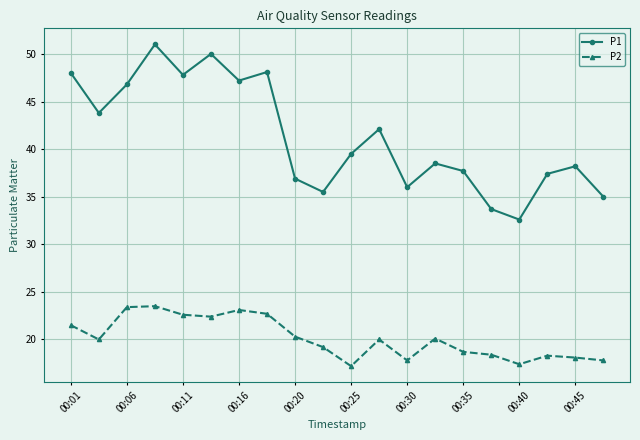

What is the highest value of the P2 series?

23.5